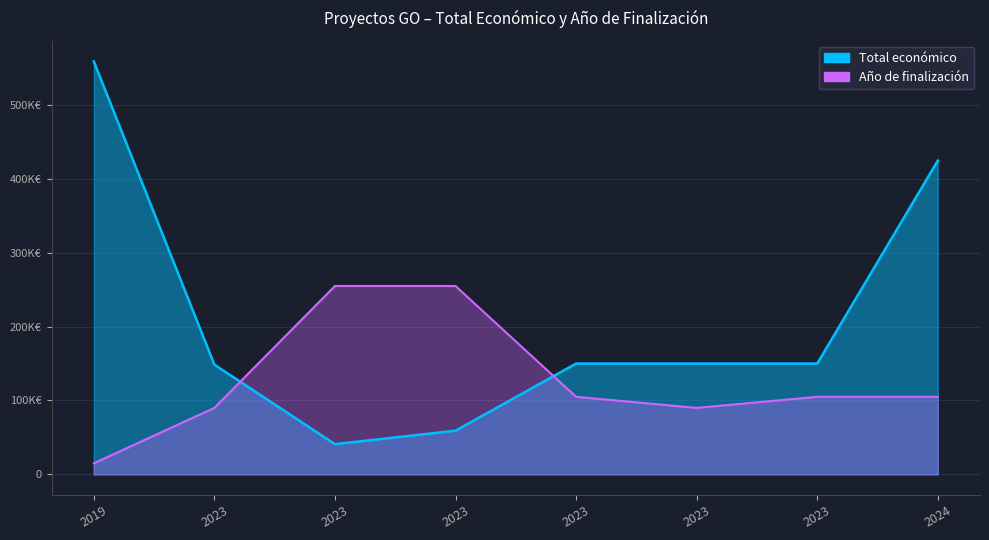

Which category has the lowest value across all series?

2019